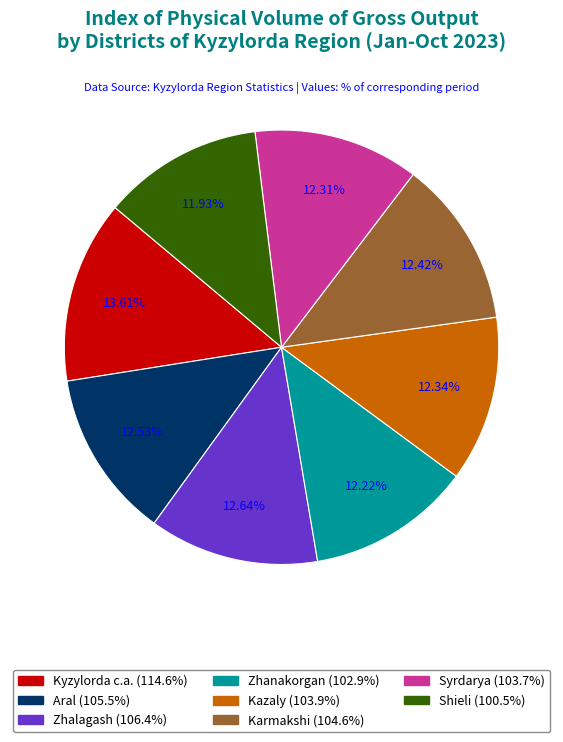

How much of the chart is everything except Kazaly?

87.7%